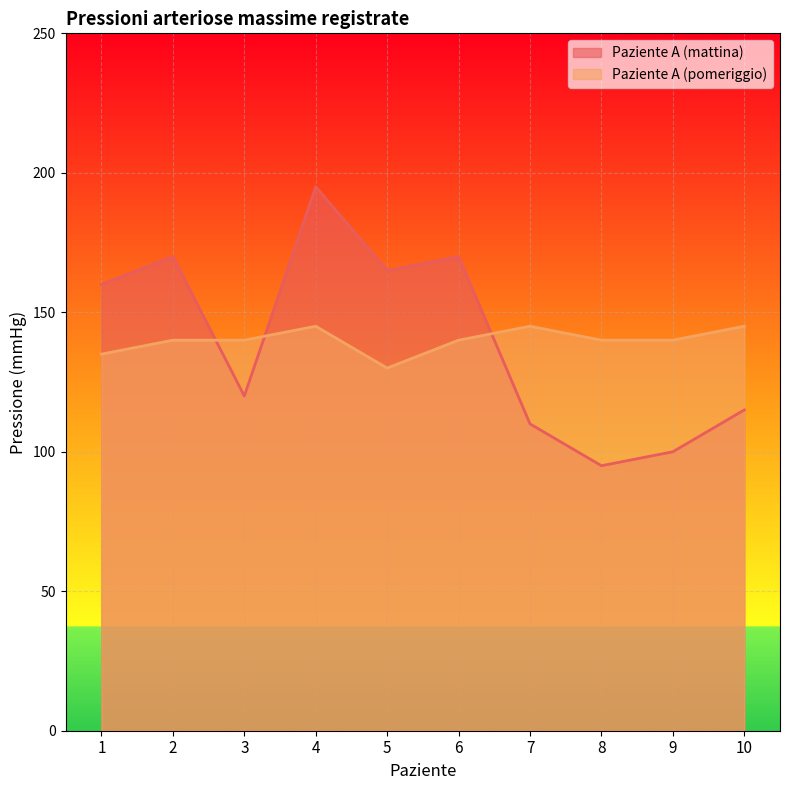

The Paziente A (pomeriggio) series shows 55 at 3. True or false?

False